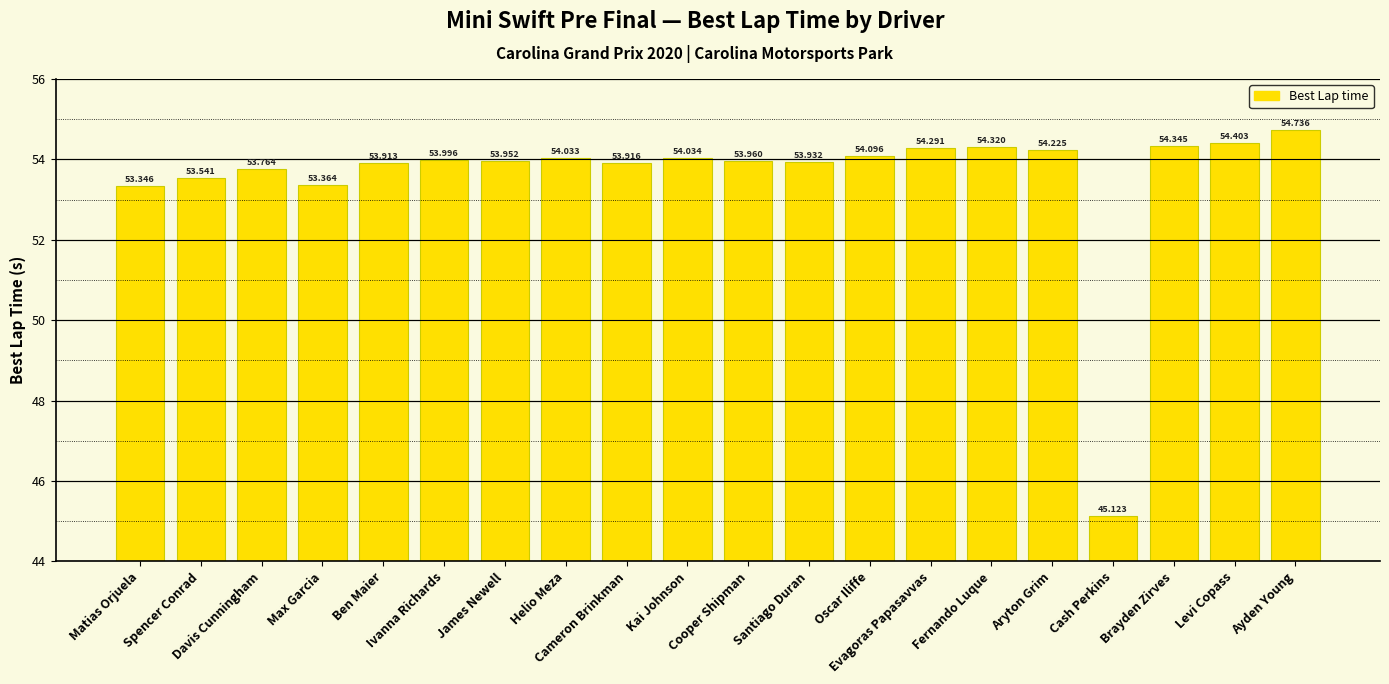

What is the difference between the maximum and minimum values?

9.6